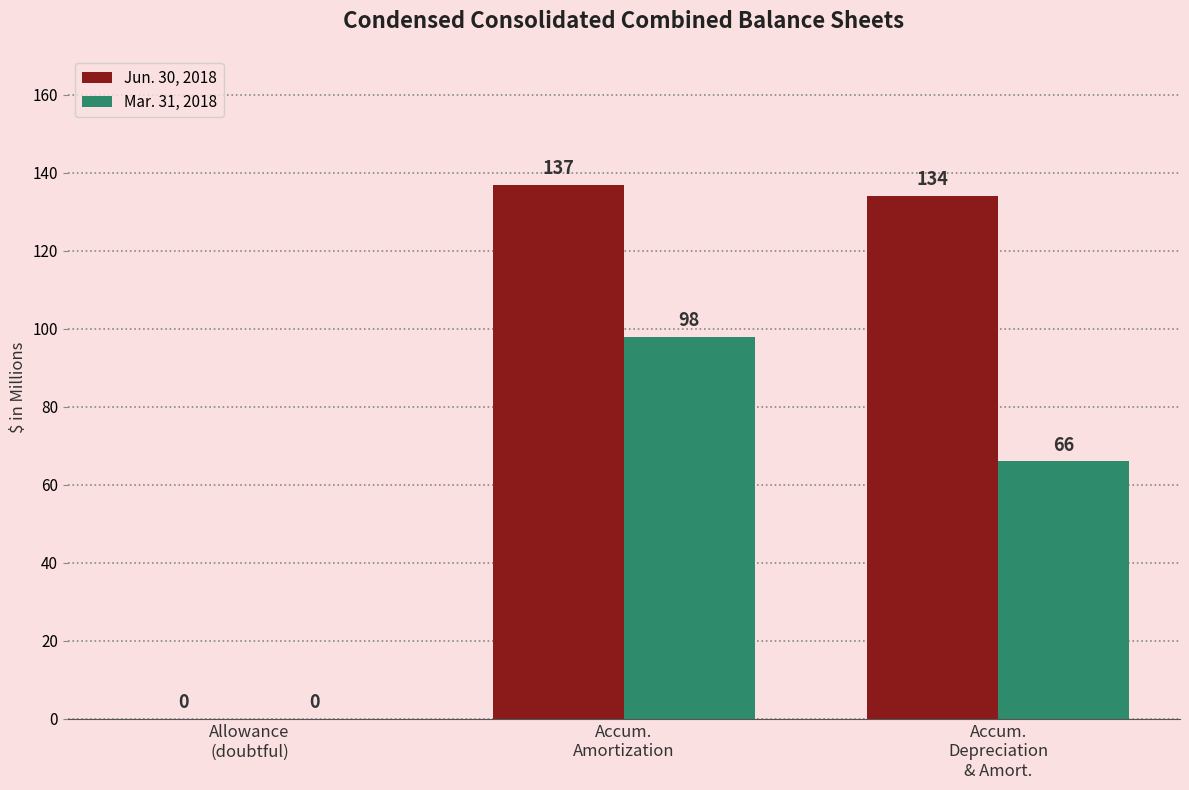

Reading left to right, list all the values displayed in this chart.

Jun. 30, 2018: 0	137	134
Mar. 31, 2018: 0	98	66